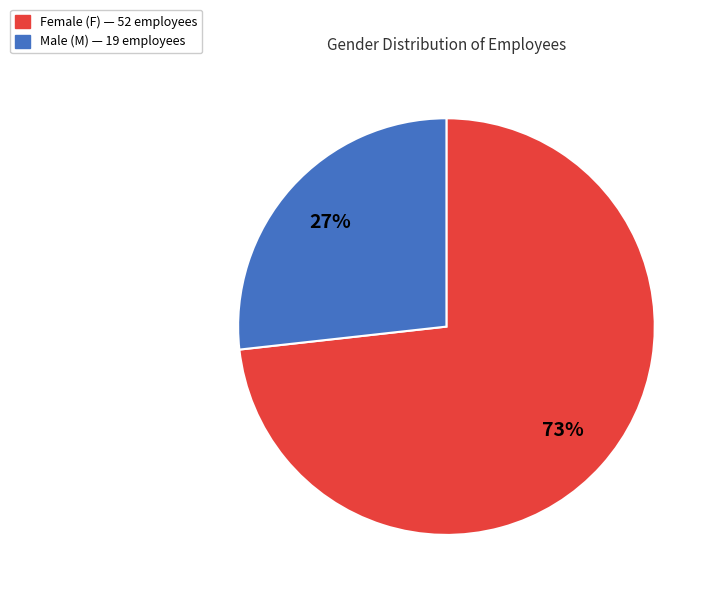

Does any single category account for the majority?

Yes